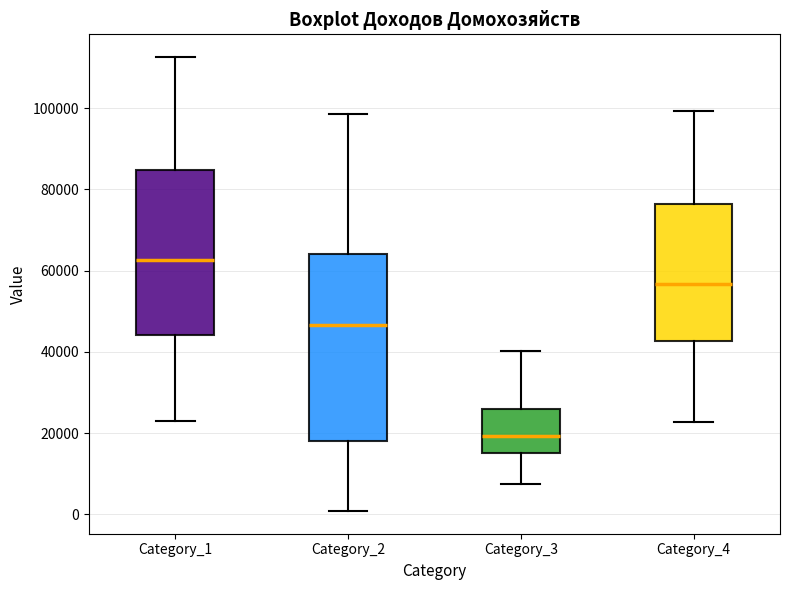

Where is the upper edge of the box for Category_4 on the y-axis? The values are not printed on the chart, so give them approximately, as read against the axis.

76000